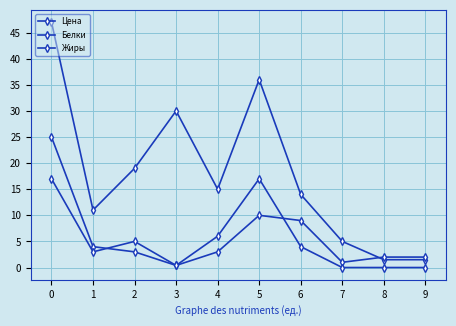

Count the number of categories in the chart.

10